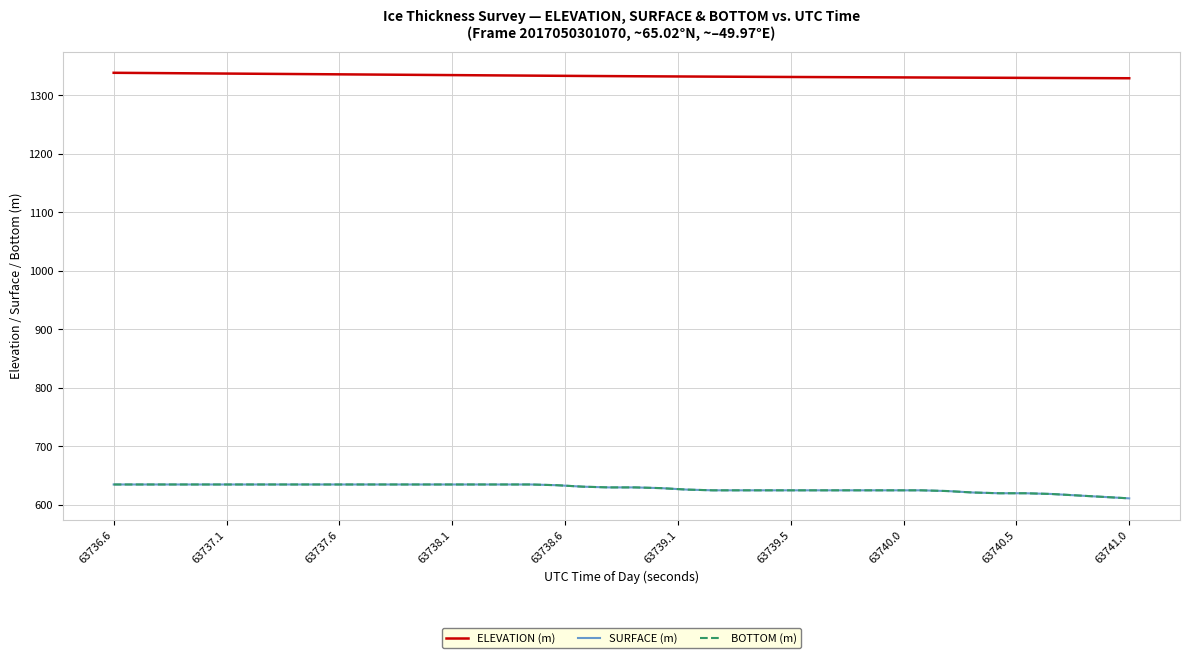

Does the chart have visible grid lines?

Yes